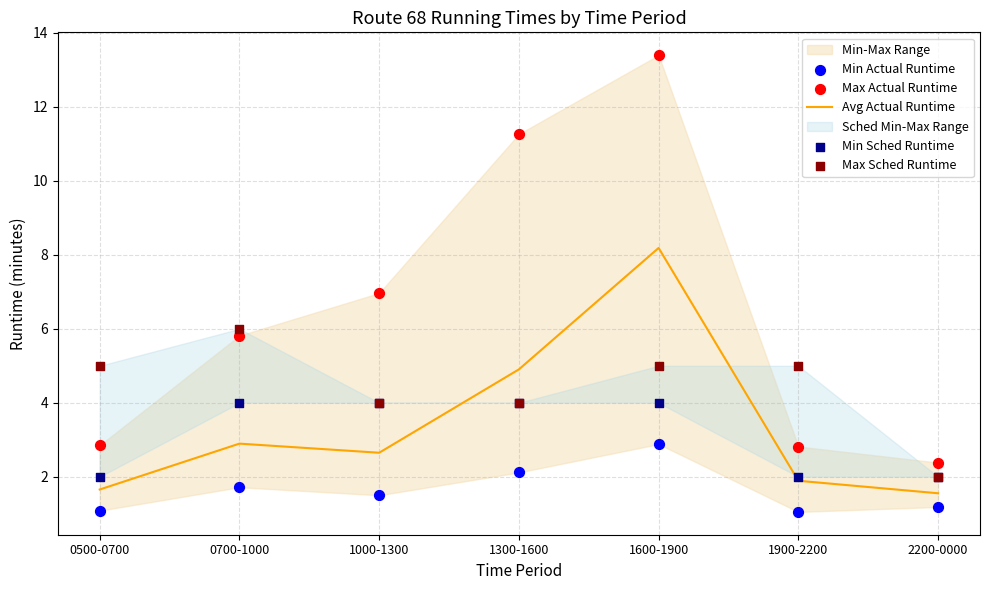

What is the total value across all series at 1000-1300?

19.1